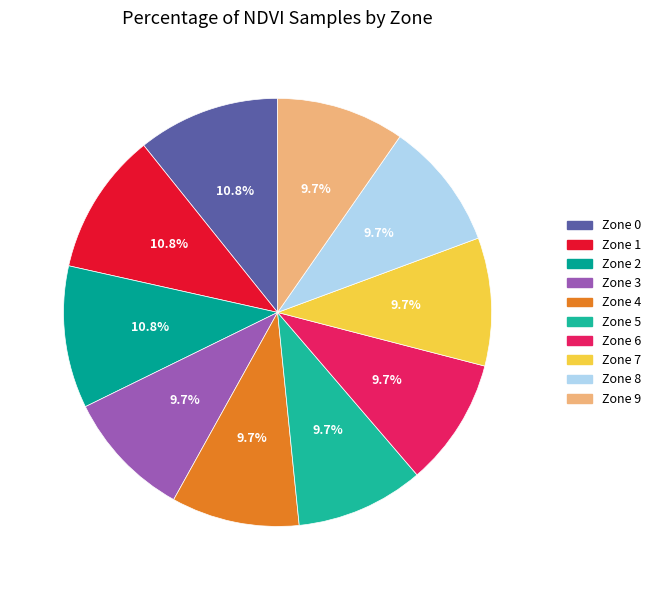

How many segments does this pie chart have?

10